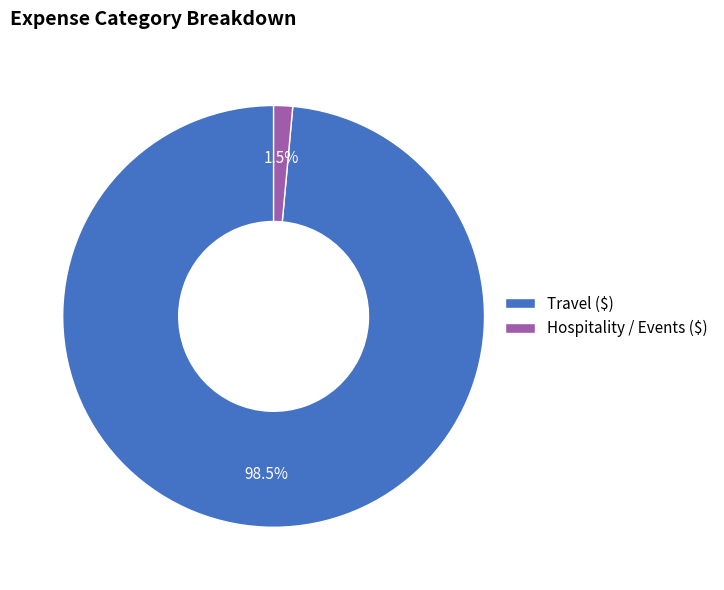

Which slice is the smallest?

Hospitality / Events ($)